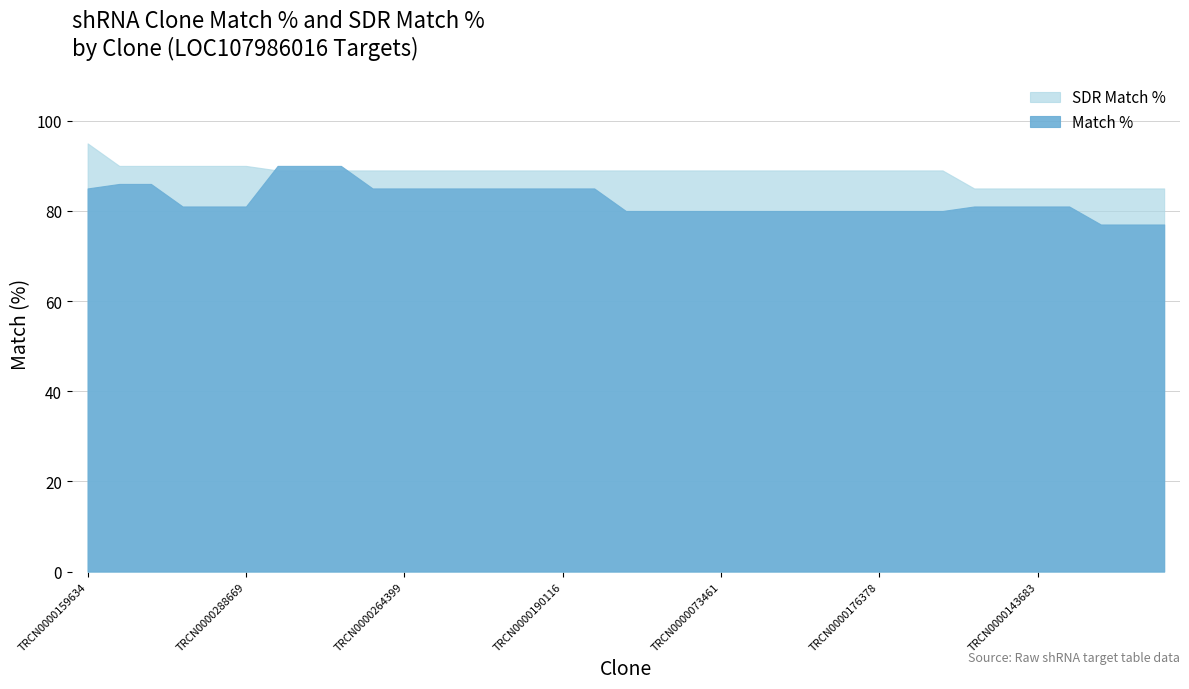

Between TRCN0000339138 and TRCN0000091187, which is larger?

TRCN0000339138